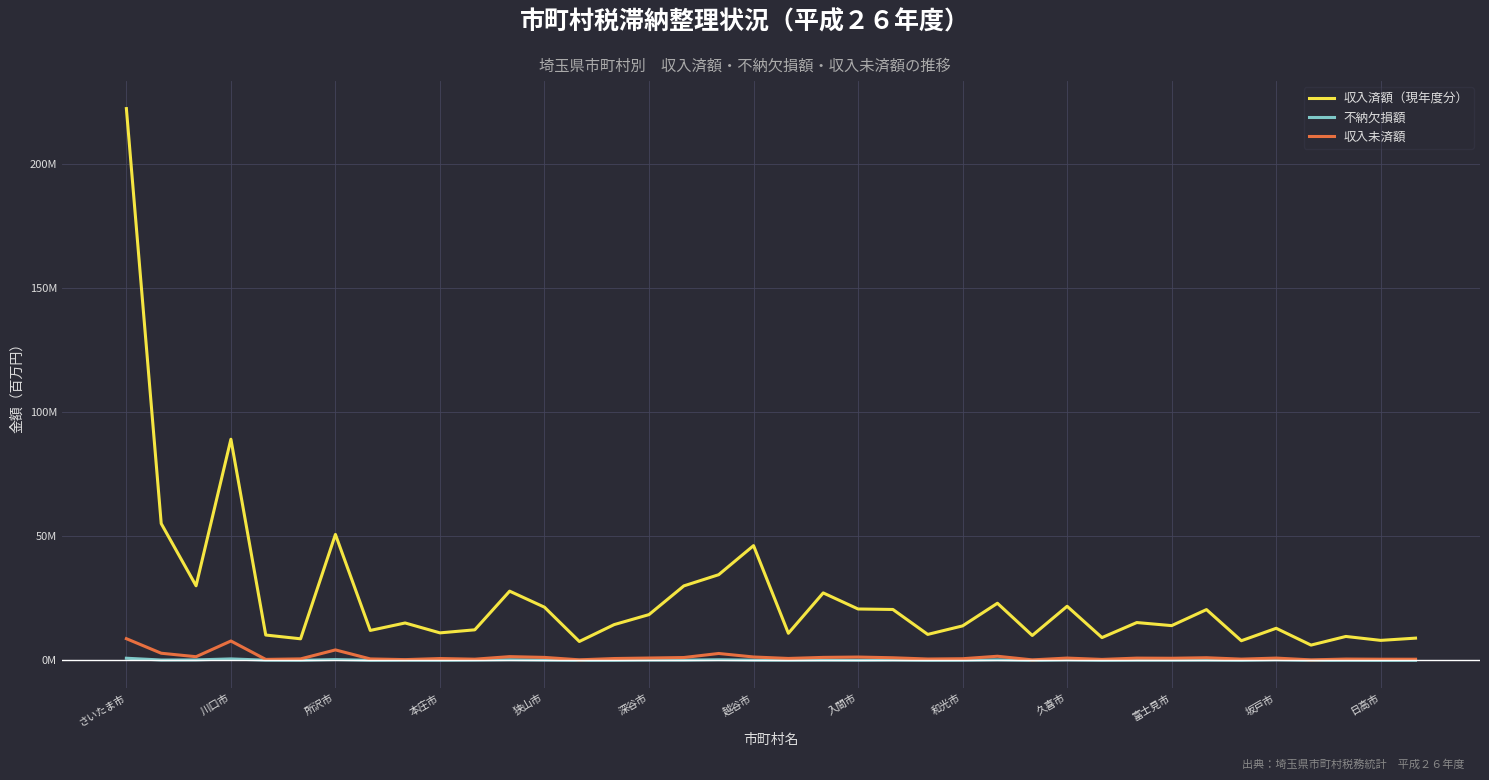

What are all the series names shown in the legend?

収入済額（現年度分）, 不納欠損額, 収入未済額